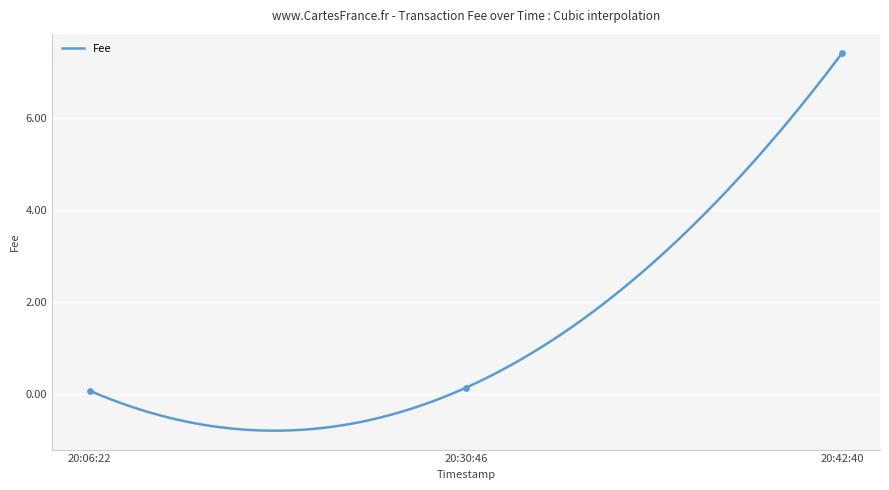

What is the change in value from 20:30:46 to 20:42:40?

+7.3